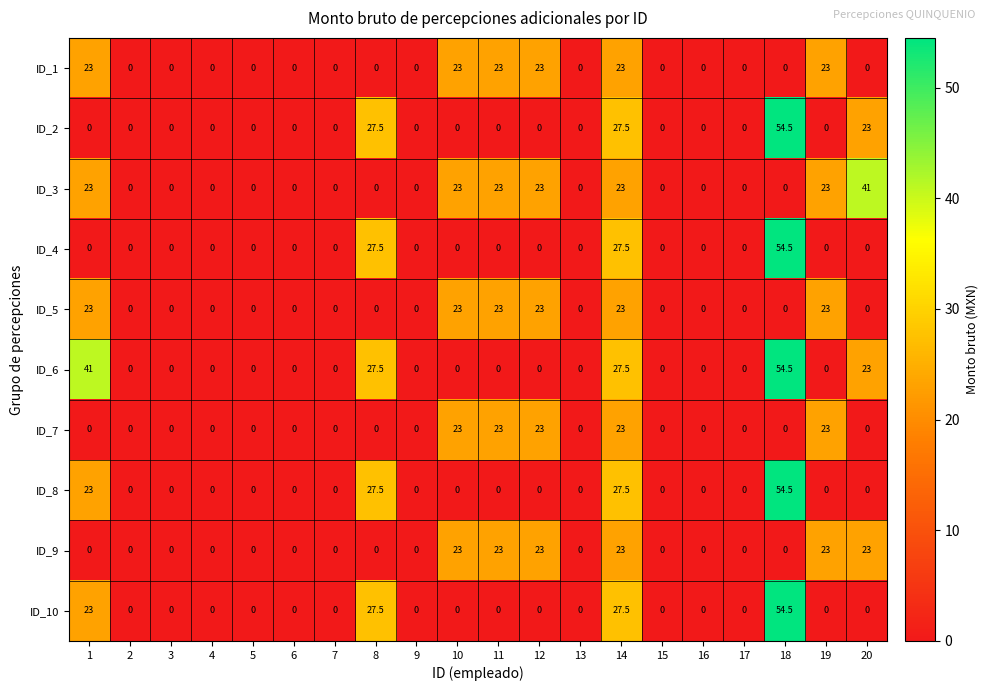

What is the spread (max minus min) of values at 11?

23.0